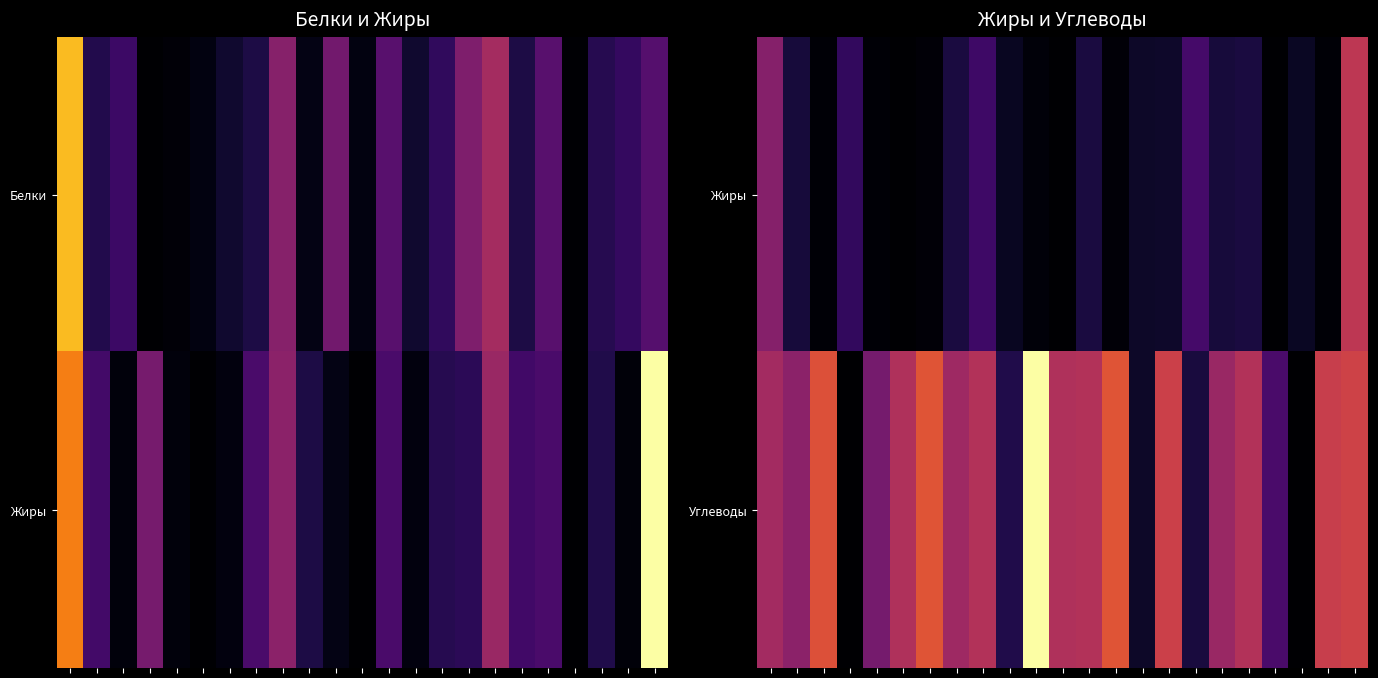

What is the minimum value shown in the chart?

0.1